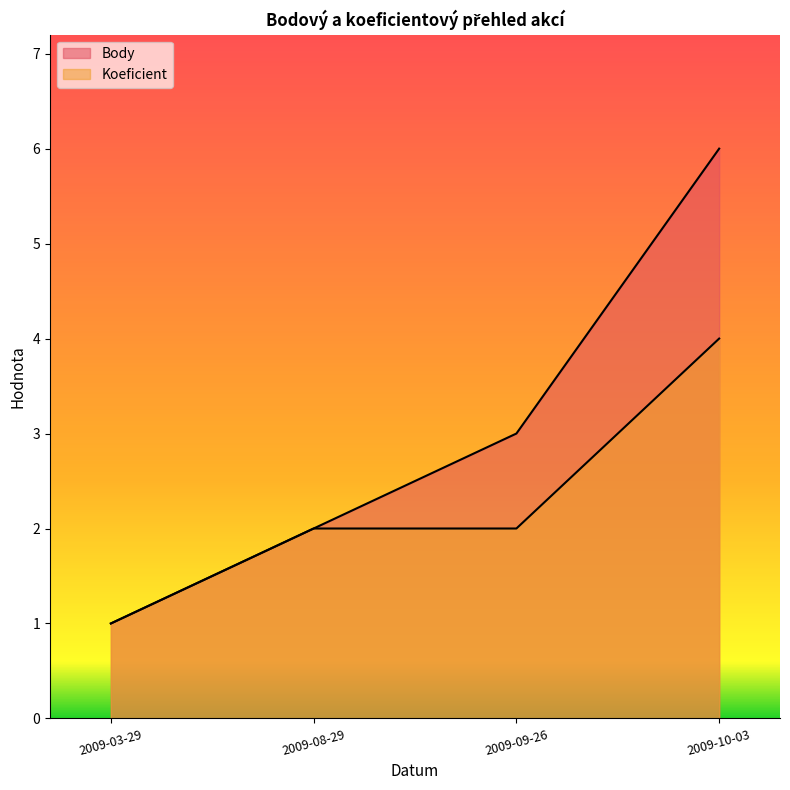

How many data points does each series have?

4